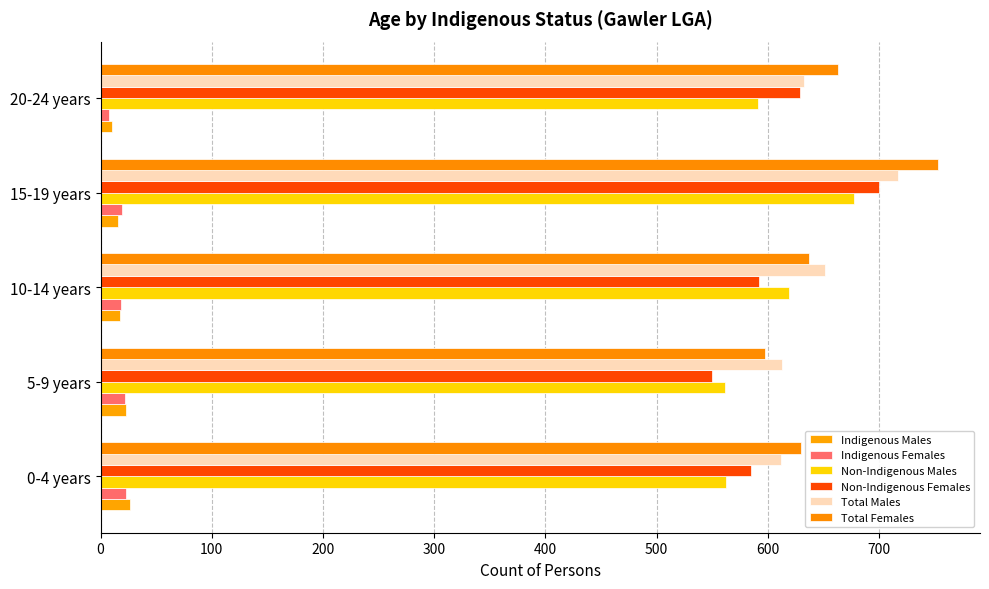

What is the maximum value for Total Females?

753